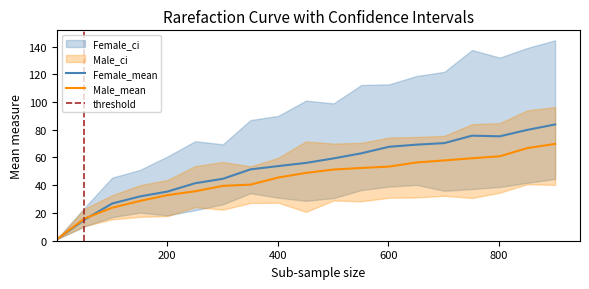

Is it true that Male_mean equals 8.3 at 51?

False